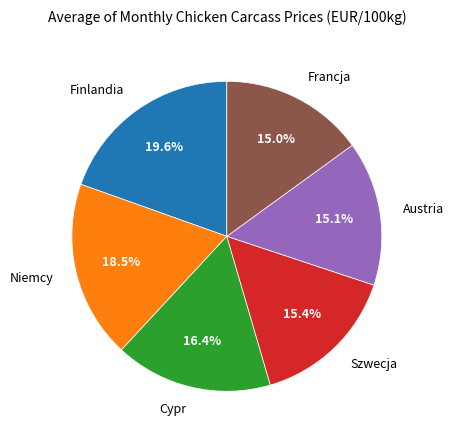

Is Finlandia the majority of the pie?

No